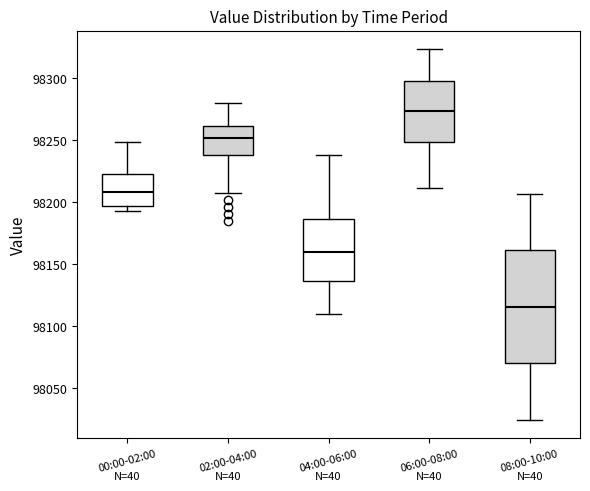

Reading left to right, read every box against the y-axis: the position of its median line, the range the box covers, and the ends of its whiskers. The values are not printed on the chart, so give them approximately, as read against the axis.

00:00-02:00: median 98210, box 98195 to 98220, whiskers 98190 to 98250
02:00-04:00: median 98250, box 98240 to 98260, whiskers 98205 to 98280
04:00-06:00: median 98160, box 98135 to 98185, whiskers 98110 to 98240
06:00-08:00: median 98275, box 98250 to 98295, whiskers 98210 to 98325
08:00-10:00: median 98115, box 98070 to 98160, whiskers 98025 to 98205